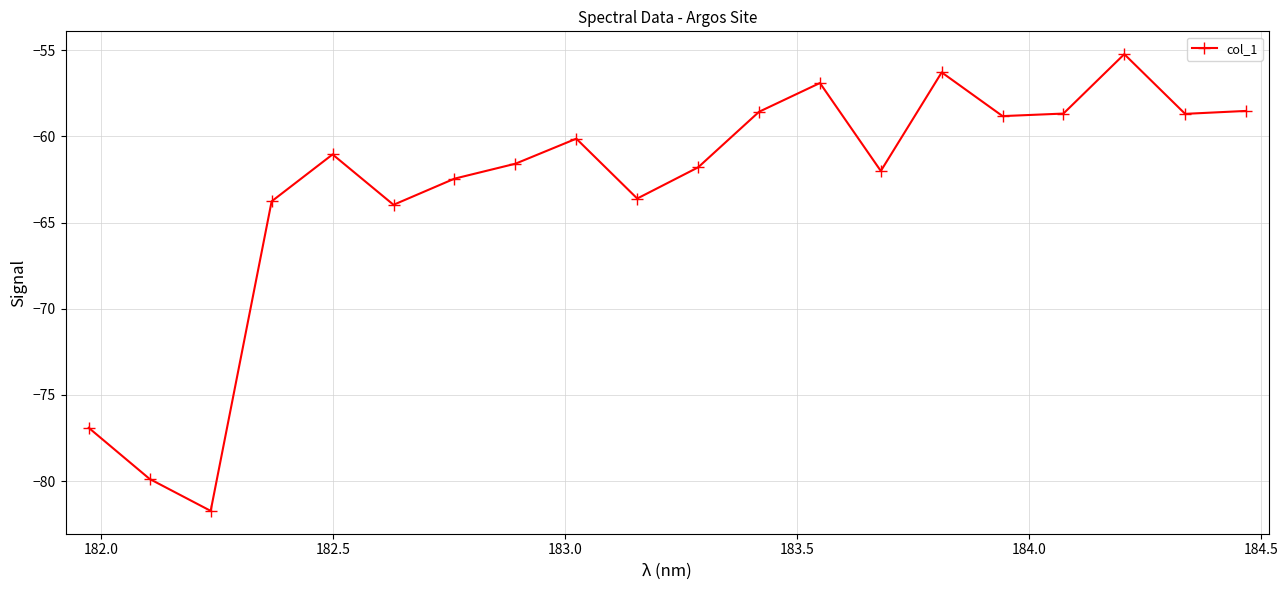

How many interior local peaks (higher than both neighbors) does the data have?

5